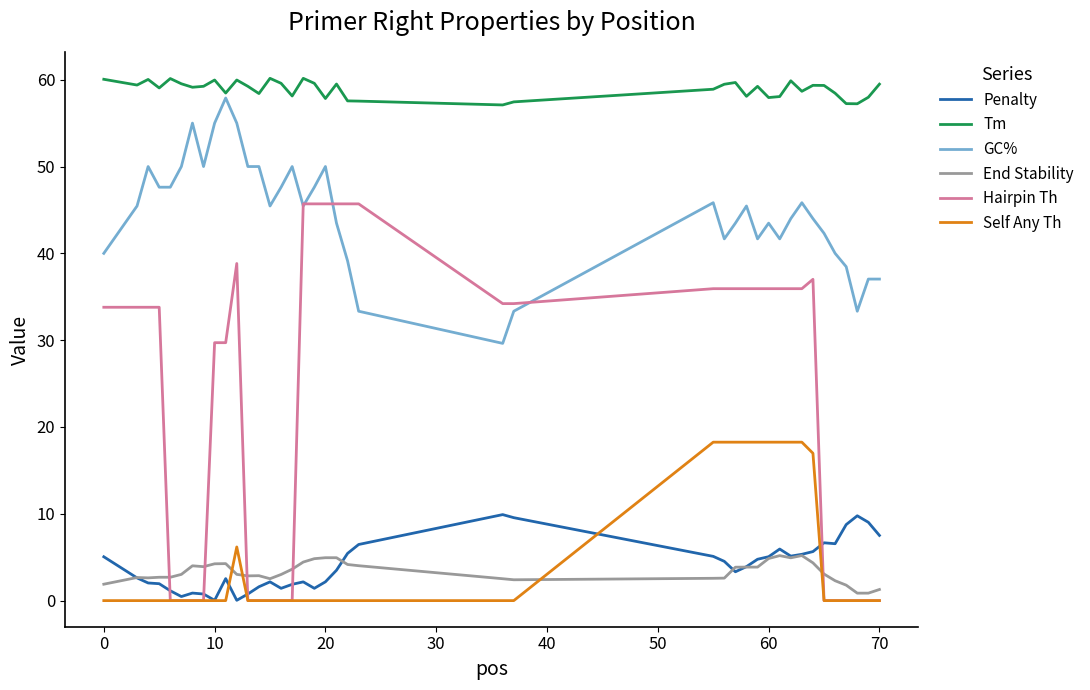

Which series has the largest total across all categories?

Tm